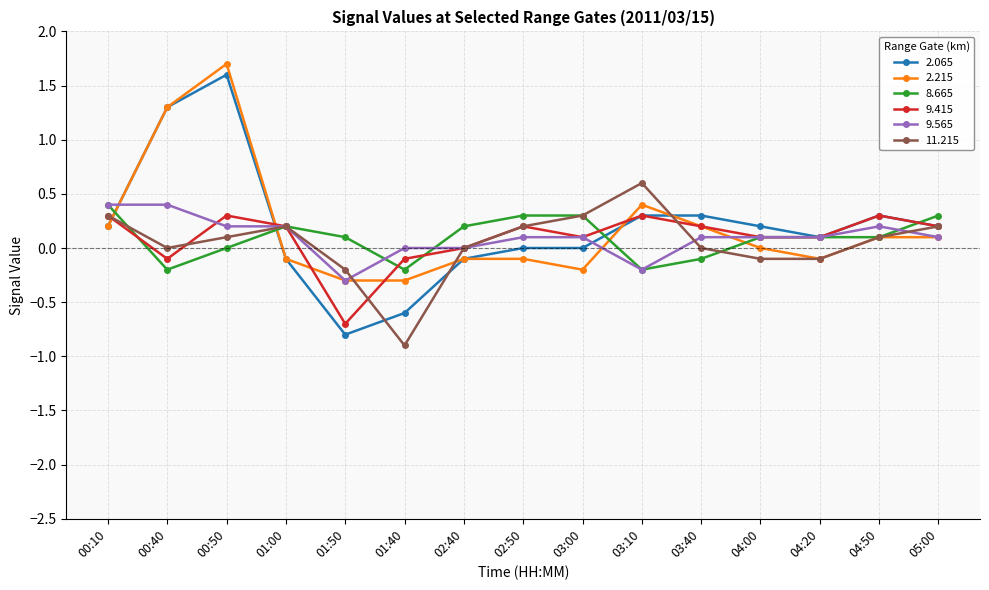

Which series has the widest spread of values?

2.065